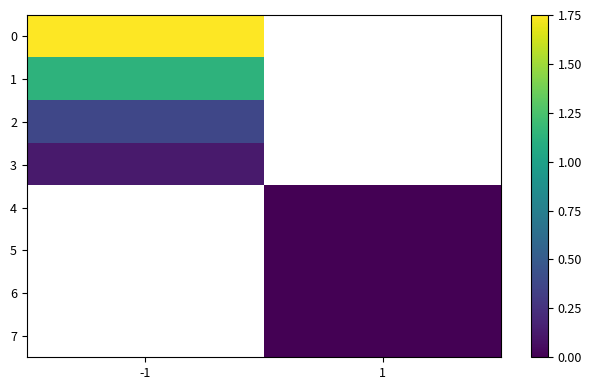

At how many categories does at least one series exceed 1?

1